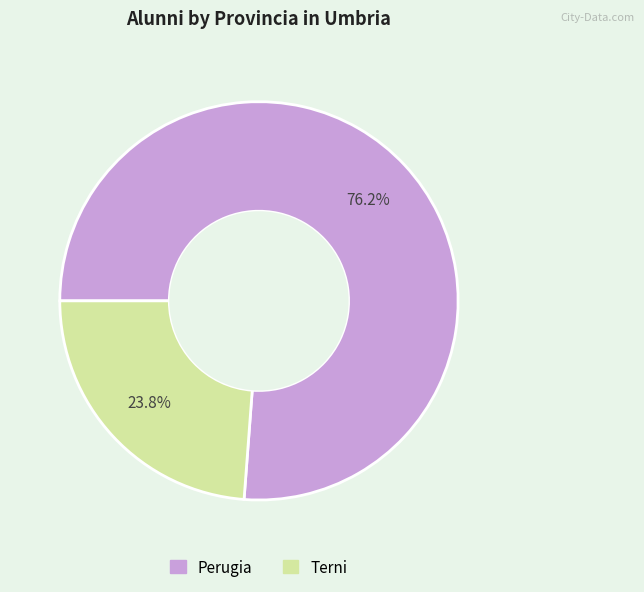

Combined, do Terni and Perugia account for over 50%?

Yes